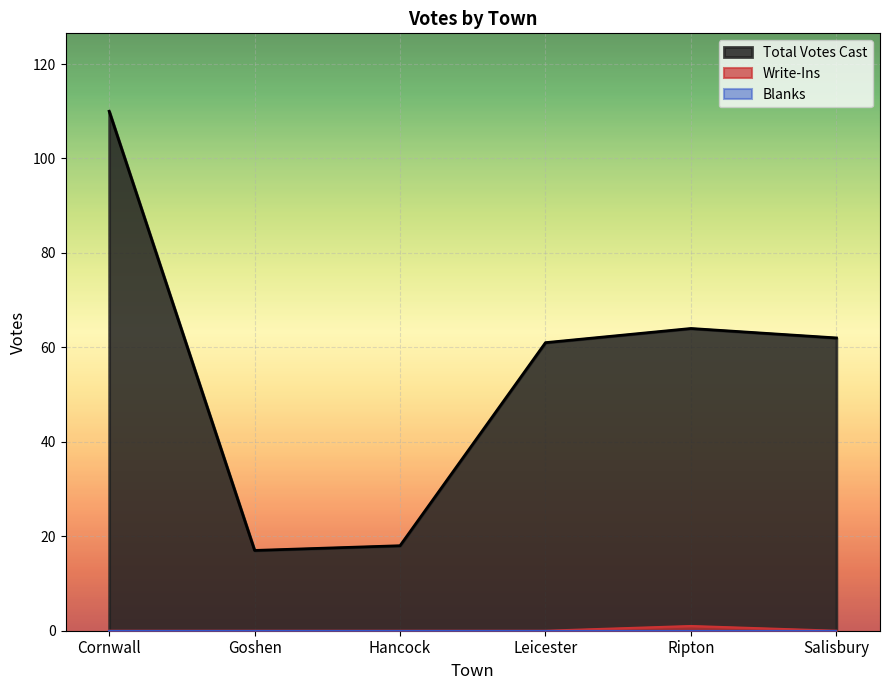

True or false: Total Votes Cast and Write-Ins cross at least once.

False